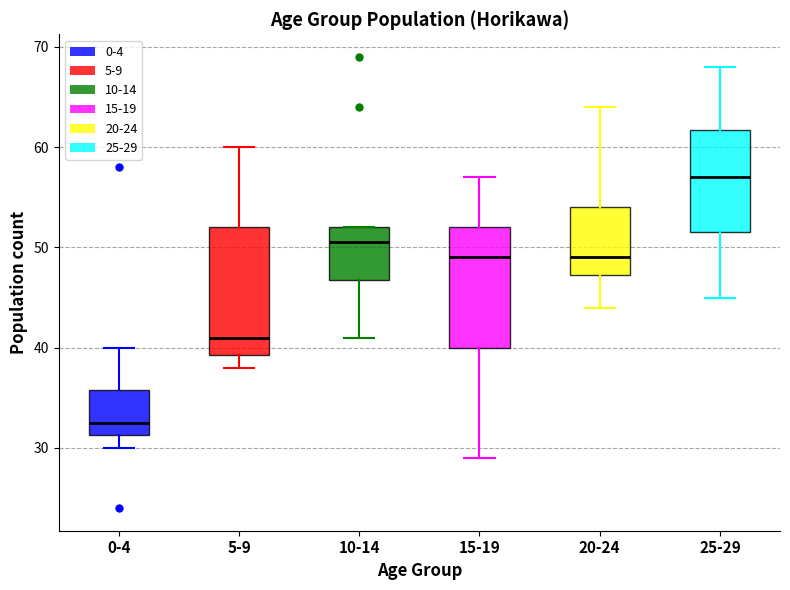

Where is the upper edge of the box for 25-29 on the y-axis? The values are not printed on the chart, so give them approximately, as read against the axis.

62